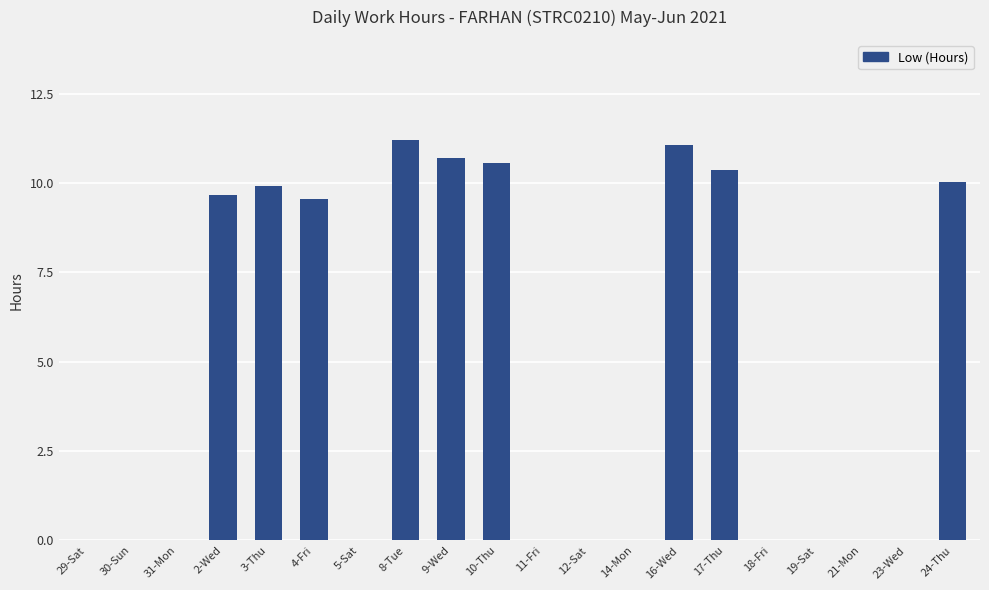

Approximately how many times larger is the value at 2-Wed compared to 24-Thu?

1.0